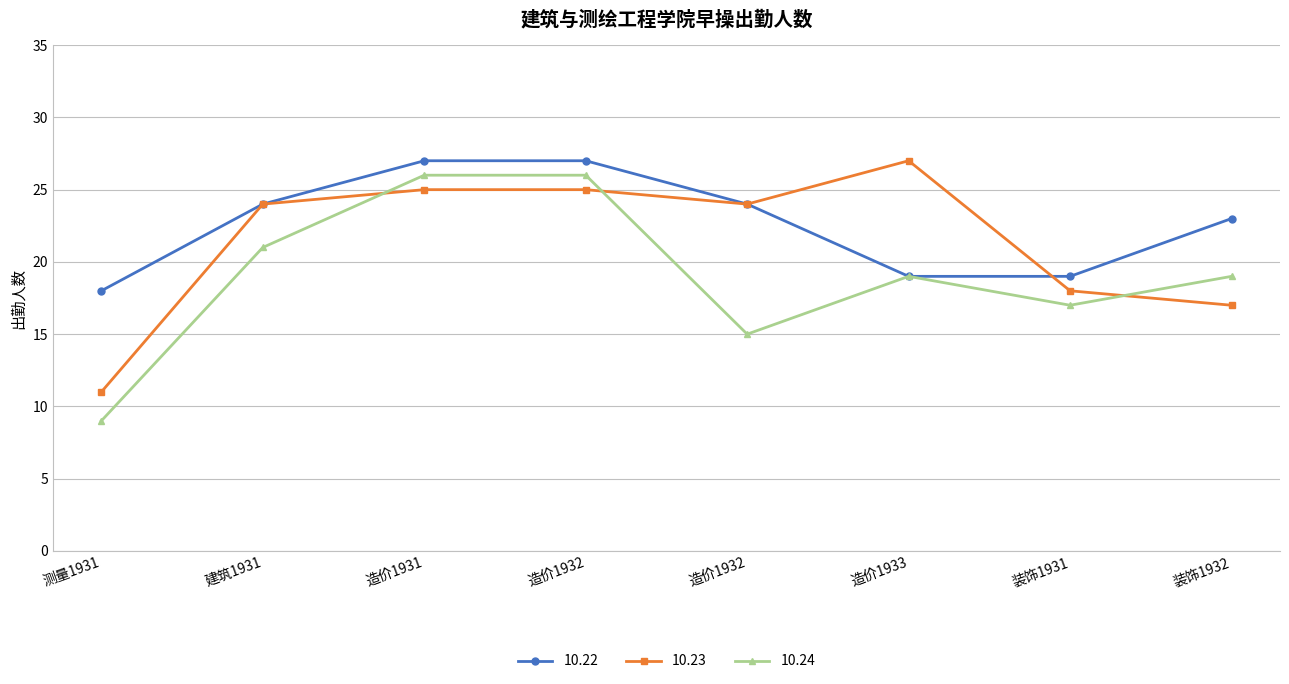

True or false: 10.23 and 10.22 cross at least once.

True